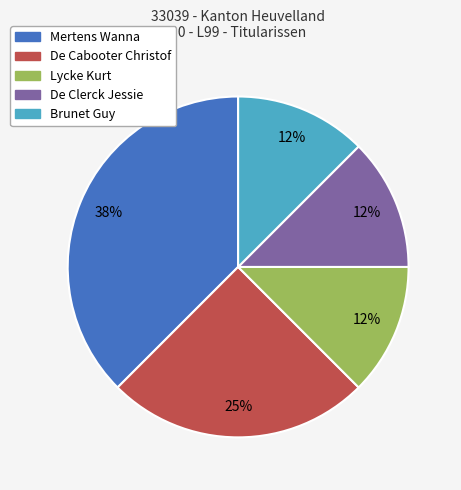

To the nearest percent, what is the average slice percentage?

20%